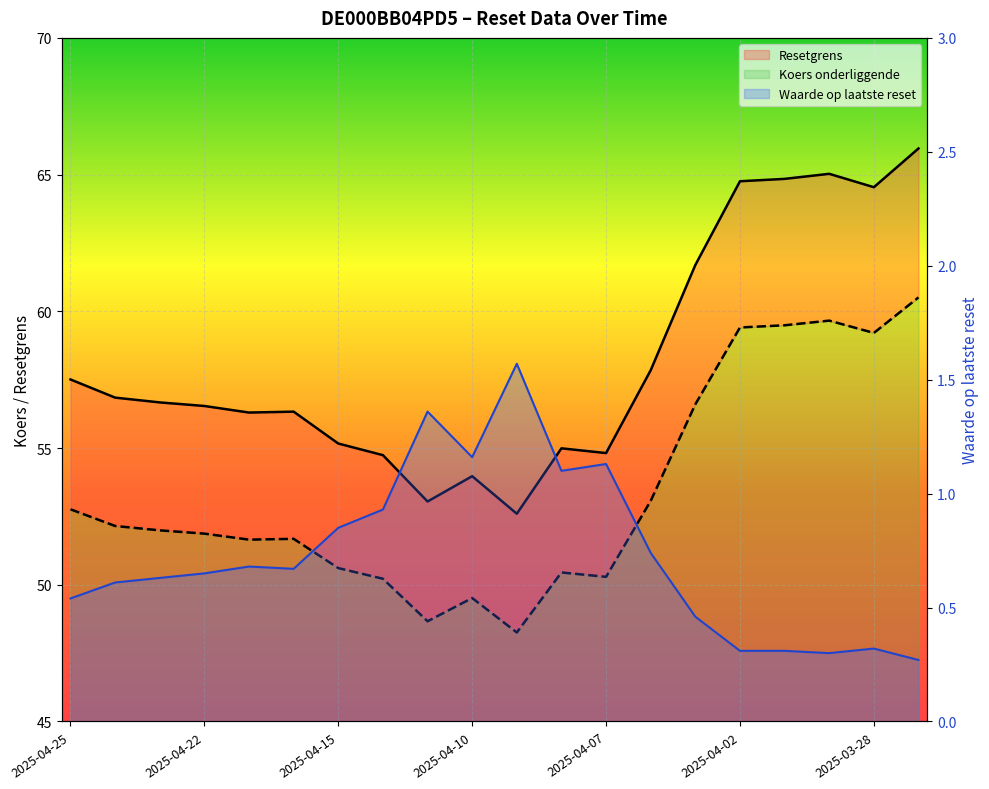

True or false: Resetgrens has a value of 56.3 at 2025-04-17.

True